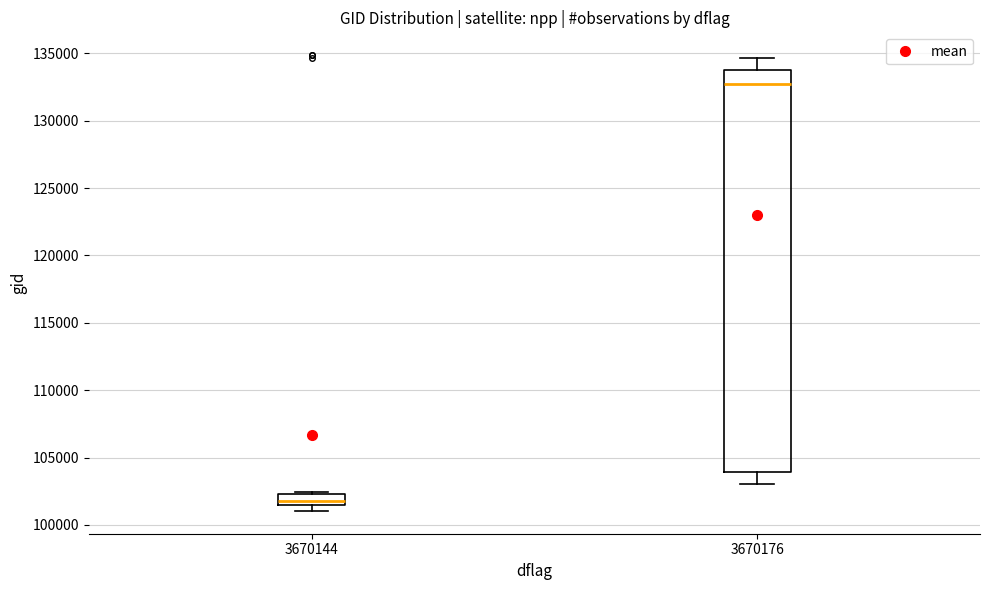

Reading left to right, read every box against the y-axis: the position of its median line, the range the box covers, and the ends of its whiskers. The values are not printed on the chart, so give them approximately, as read against the axis.

3670144: median 102000, box 101500 to 102500, whiskers 101000 to 102500
3670176: median 132500, box 104000 to 134000, whiskers 103000 to 134500